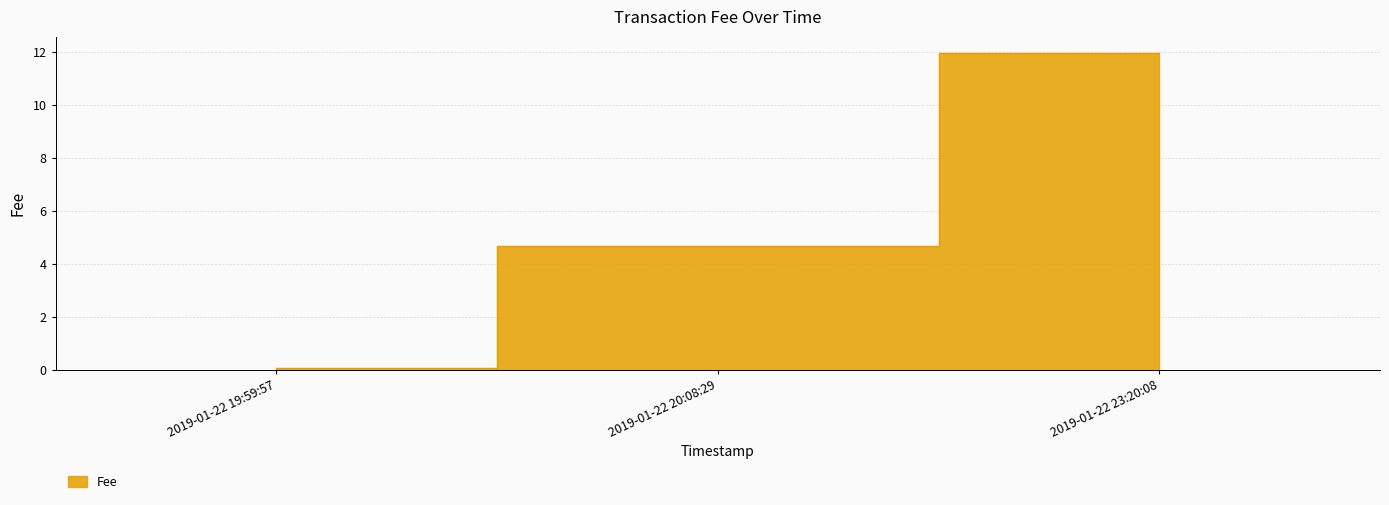

What is the sum of all values?

16.7